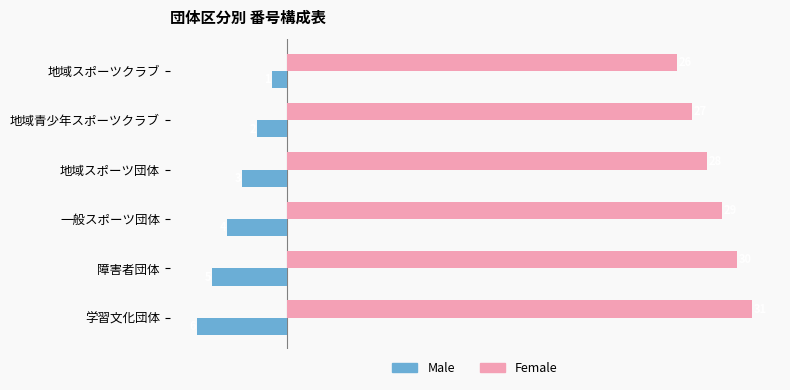

Which series has the largest total across all categories?

Female